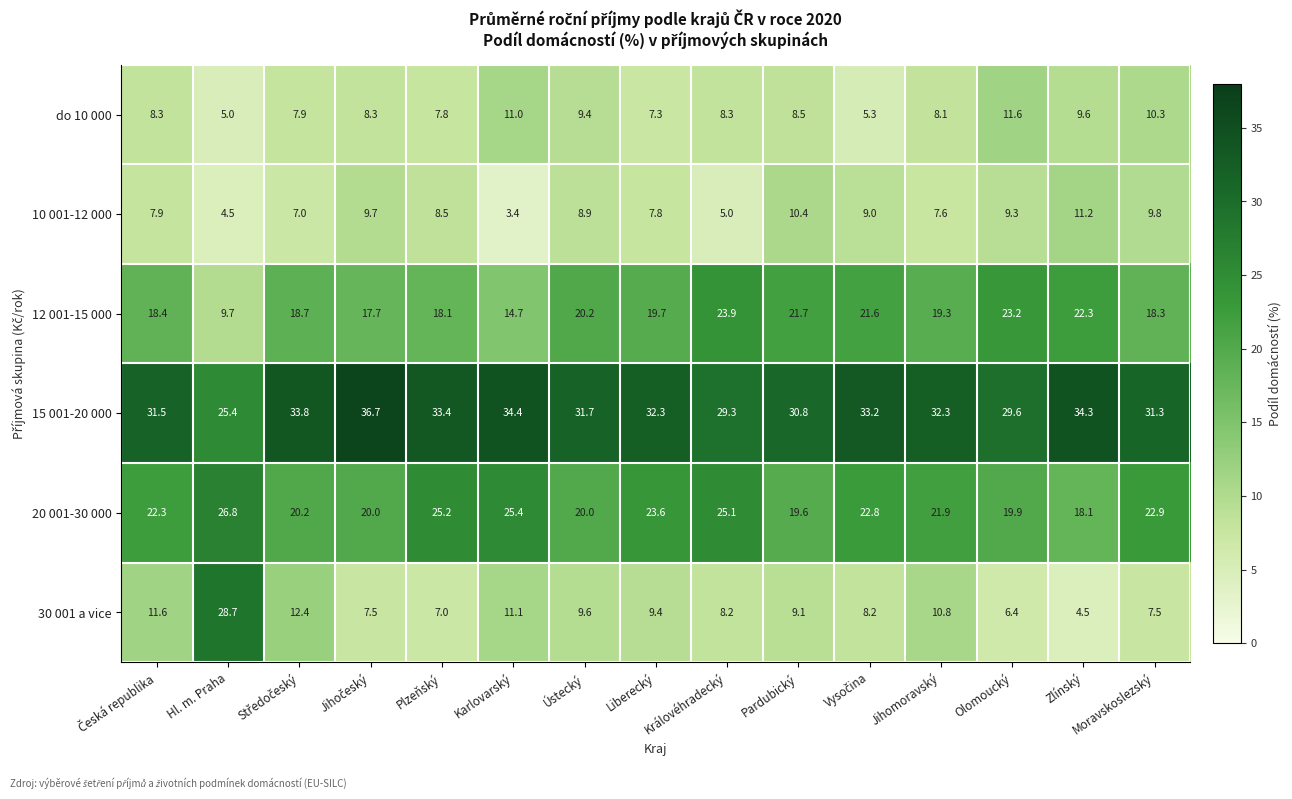

The 10 001-12 000 series shows 8.5 at Plzeňský. True or false?

True